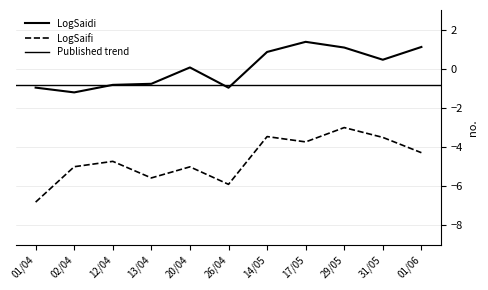

True or false: LogSaidi has a value of -0.7 at 26/04.

False